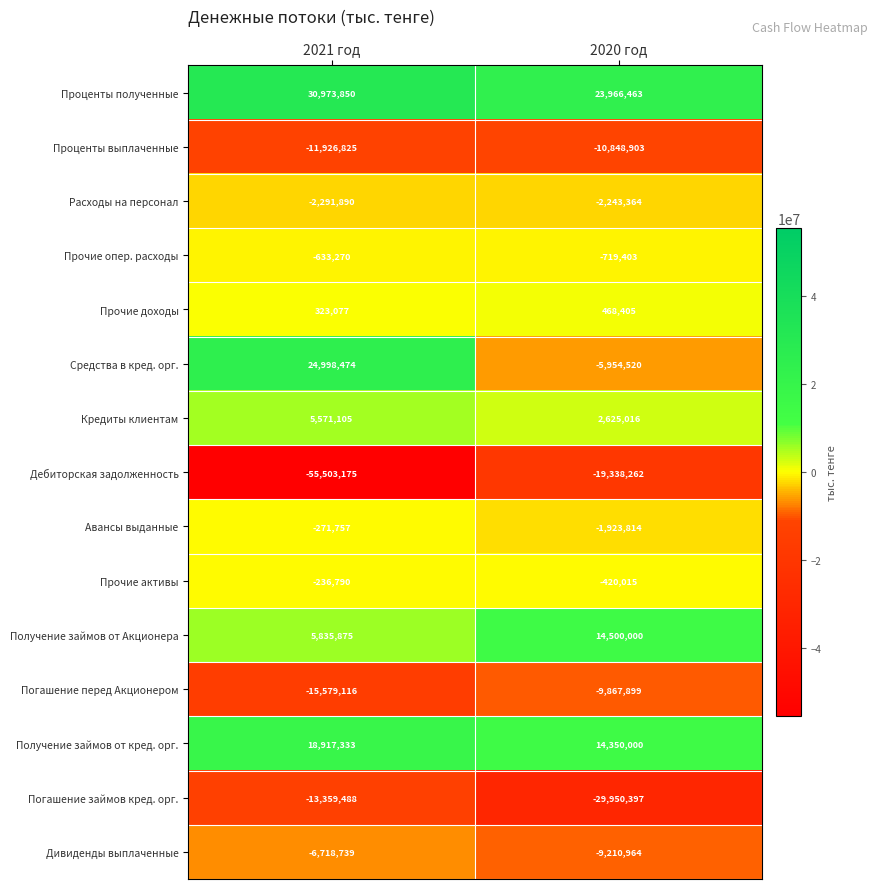

What is the total value across all series at 2021 год?

-19901336